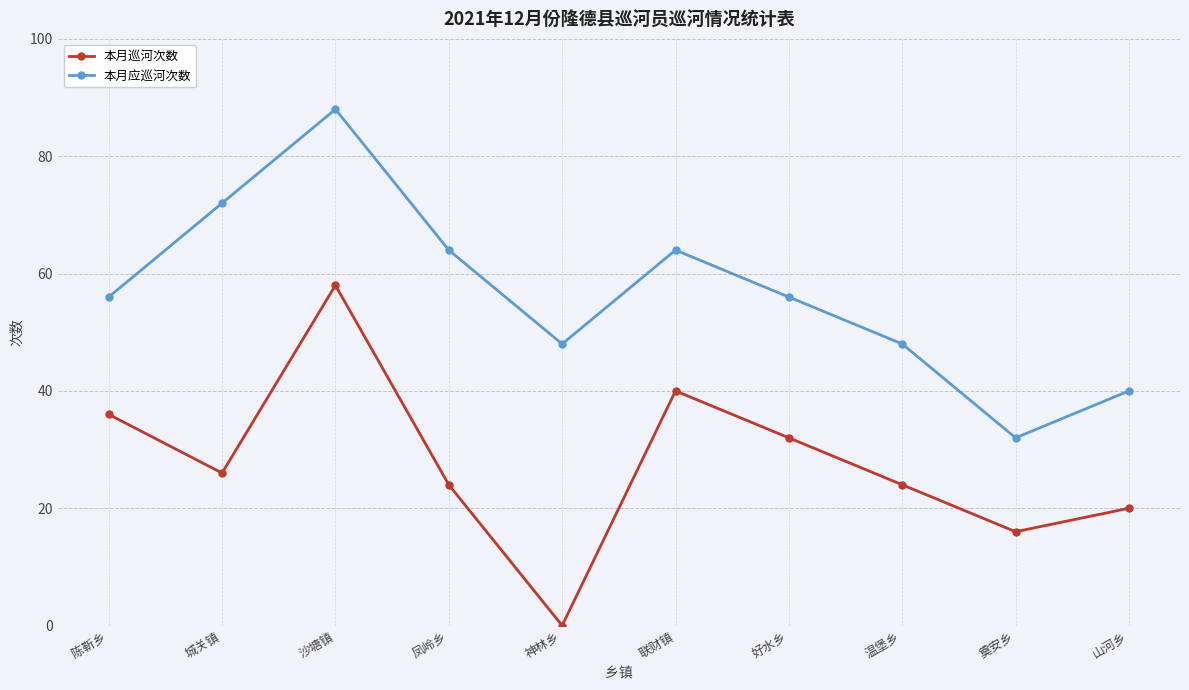

Is the value of 本月巡河次数 at 联财镇 greater than the value of 本月应巡河次数 at 联财镇?

No